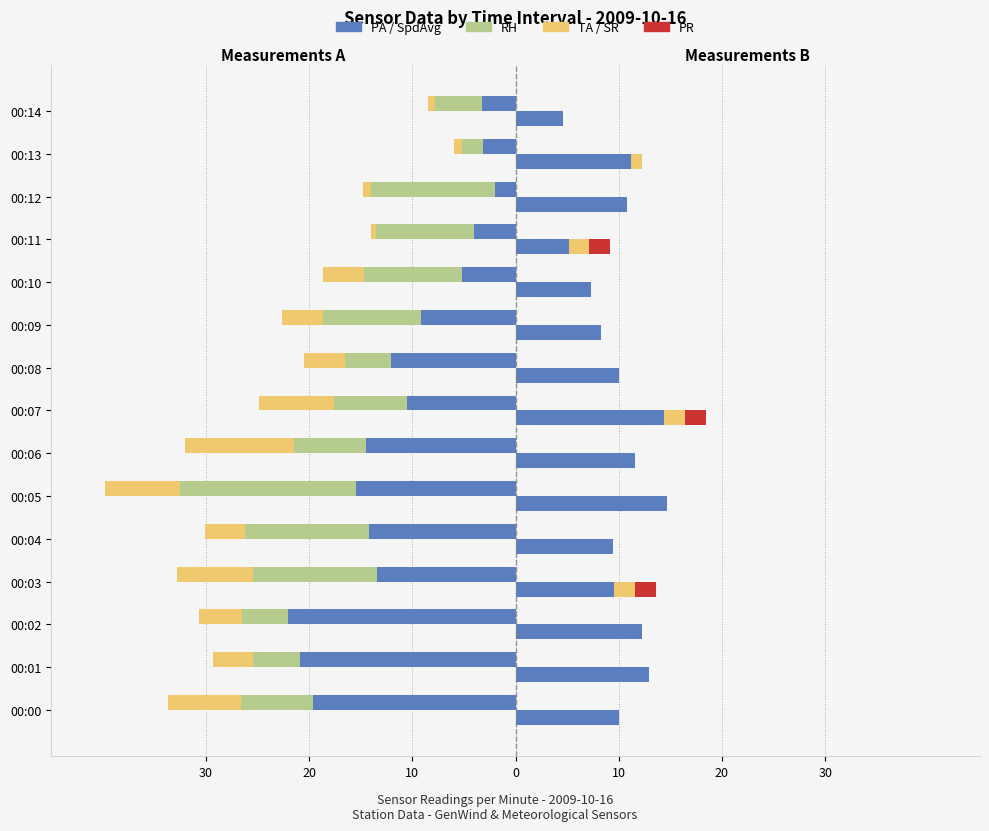

The value of TA at 00:07 is -11.9. True or false?

False